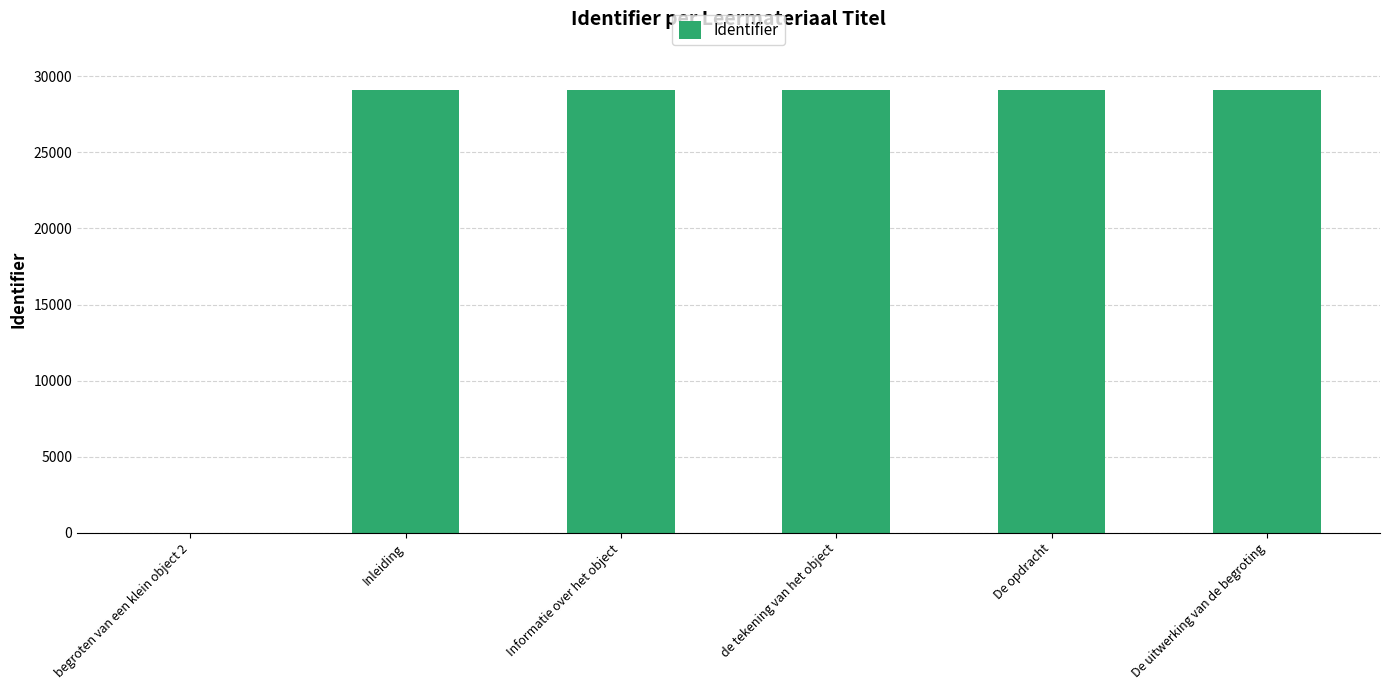

Where does the data first go above 29096?

Informatie over het object